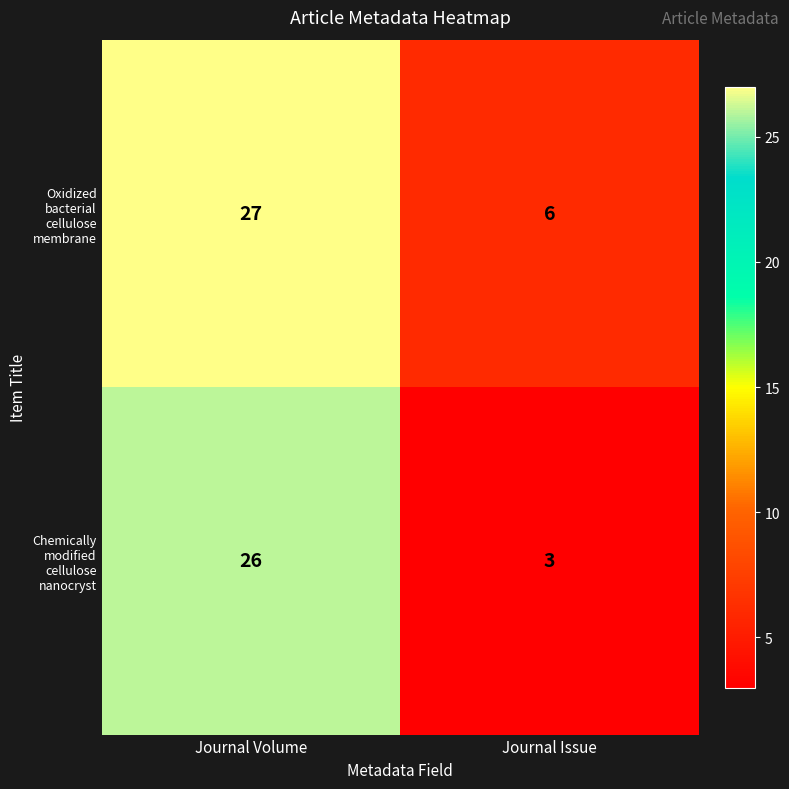

What is the total value across all series at Journal Issue?

9